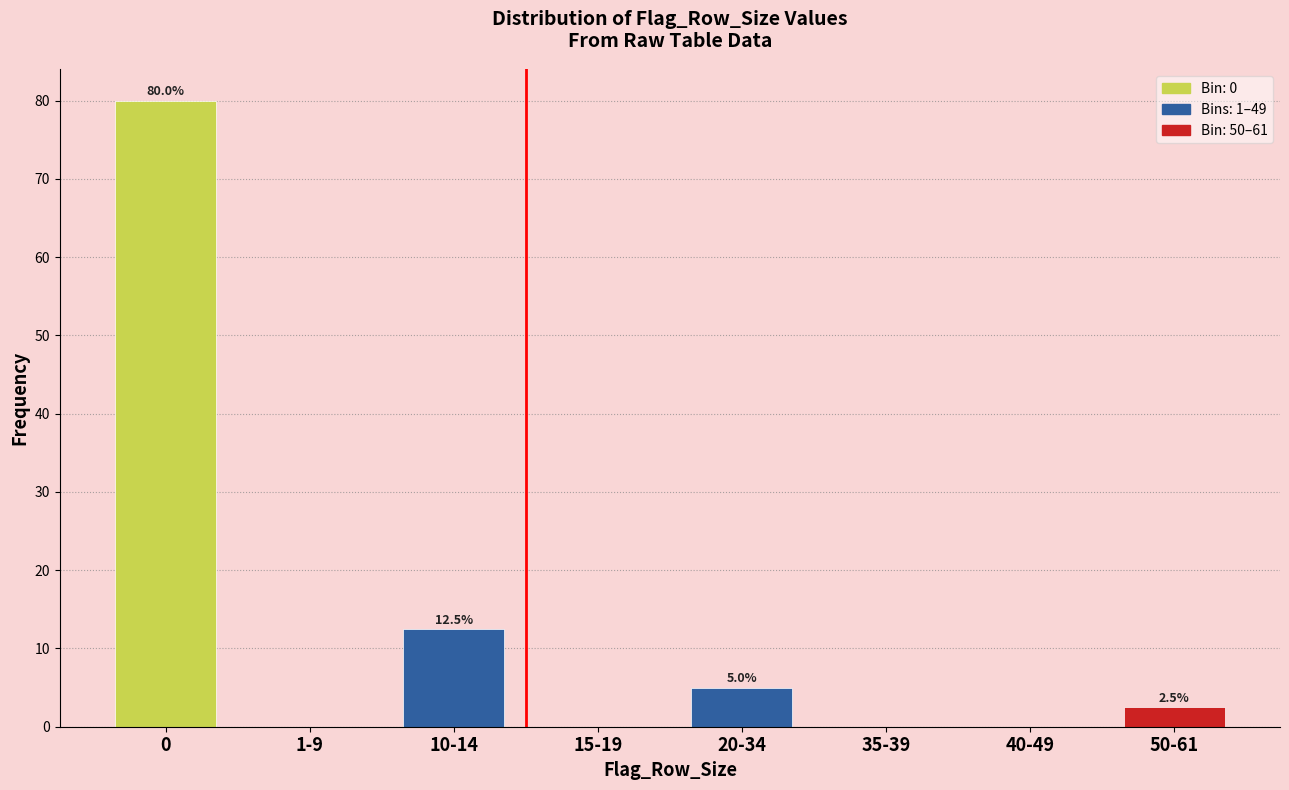

Reading right to left, what are all the values shown in this chart?

50-61=2.5	40-49=0.0	35-39=0.0	20-34=5.0	15-19=0.0	10-14=12.5	1-9=0.0	0=80.0